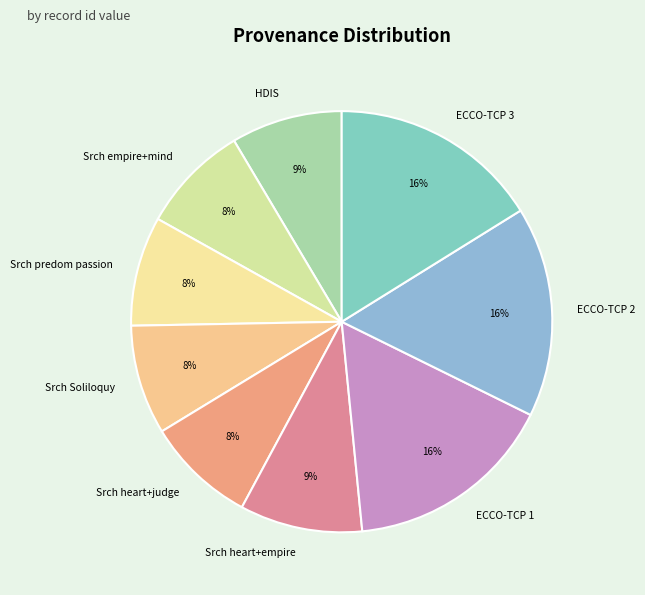

Count the number of slices in the pie.

9